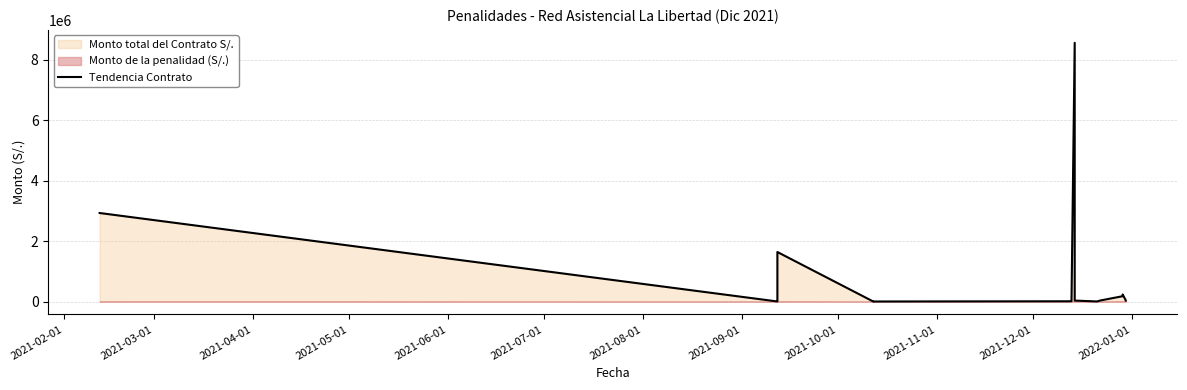

What is the maximum value shown in the chart?

8563272.0